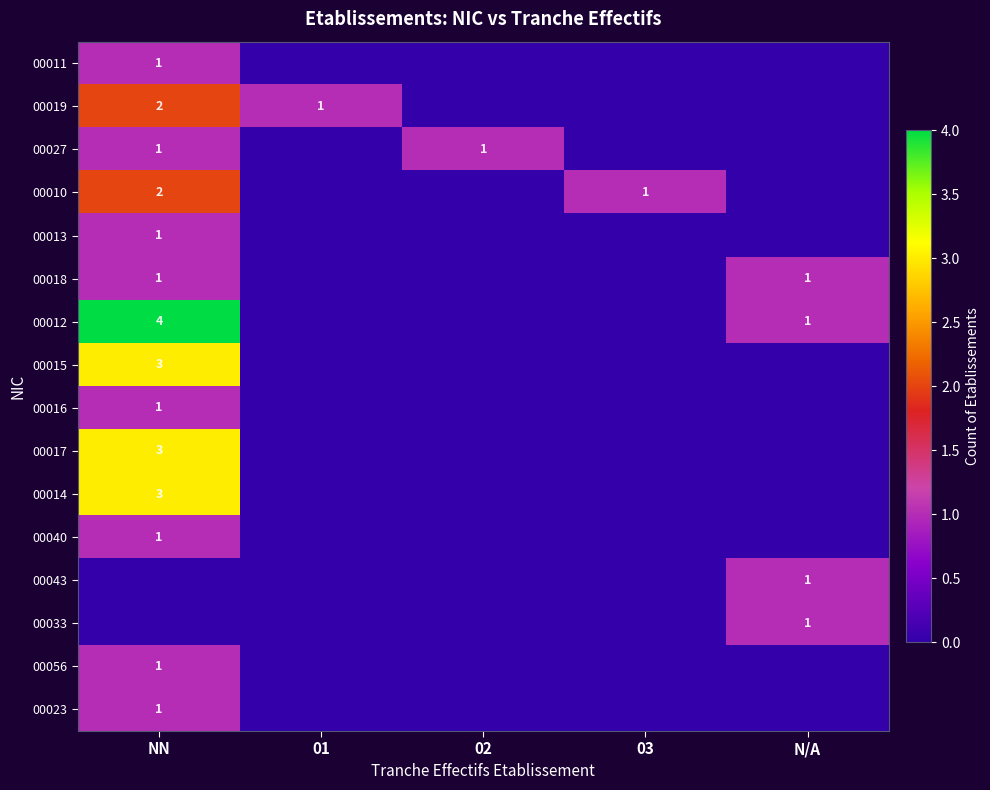

The 00017 series shows -2 at 02. True or false?

False